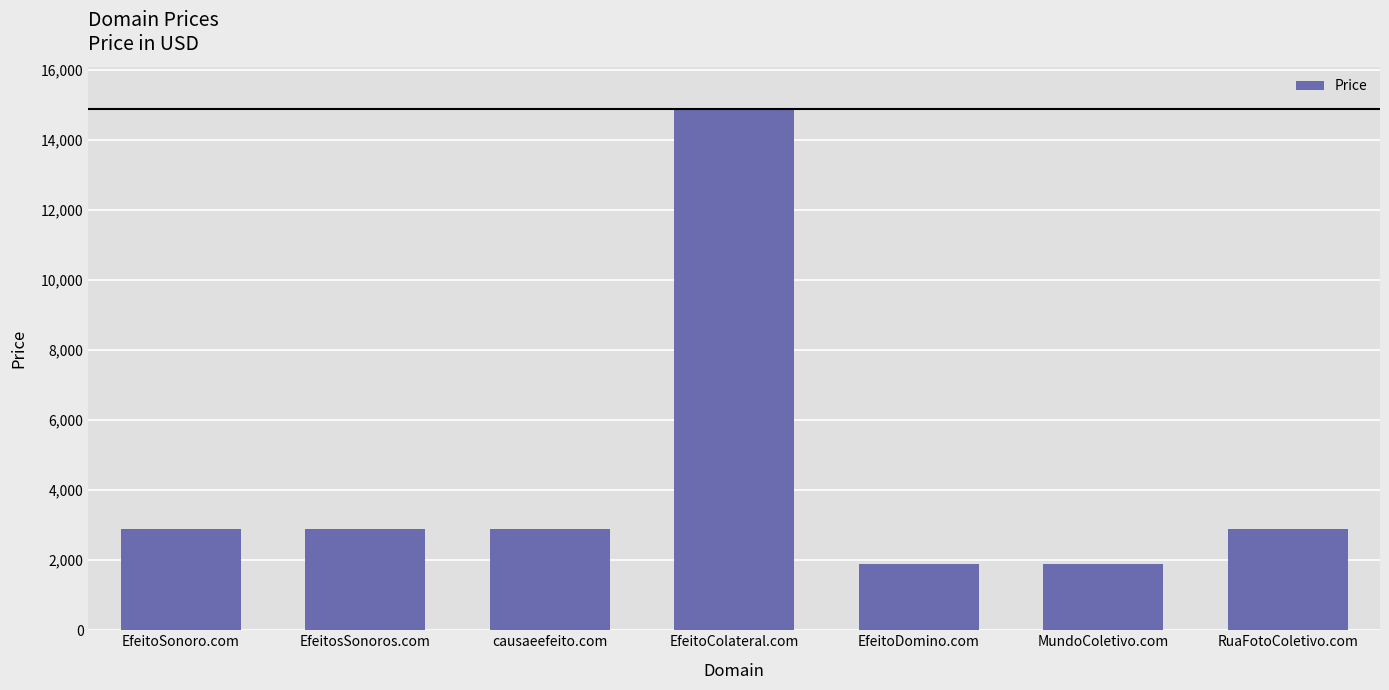

Reading left to right, list all the values displayed in this chart.

EfeitoSonoro.com=2888	EfeitosSonoros.com=2888	causaeefeito.com=2888	EfeitoColateral.com=14888	EfeitoDomino.com=1888	MundoColetivo.com=1888	RuaFotoColetivo.com=2888